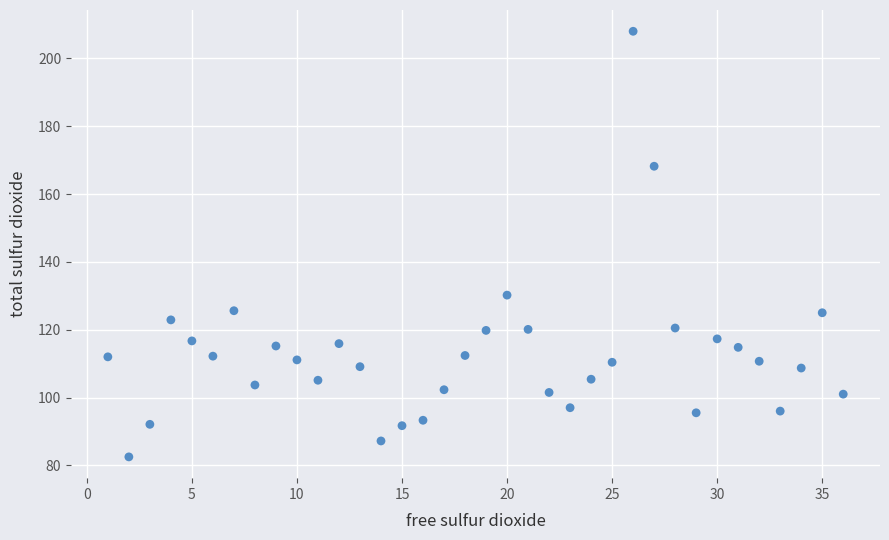

What Y value in the scatter plot is closest to 145?

130.2